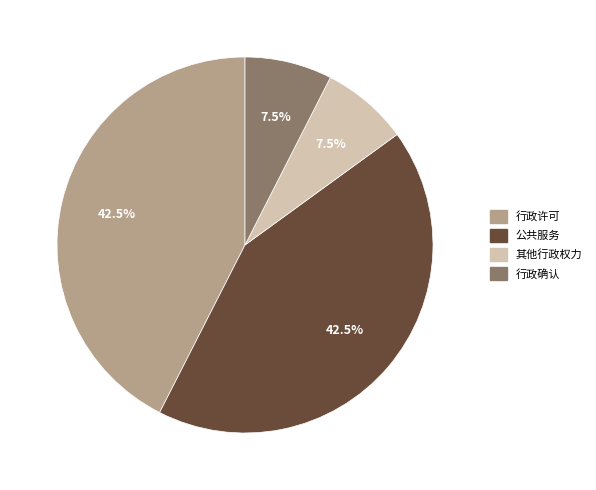

What is the ratio of the value at 行政确认 to the value at 行政许可?

0.2